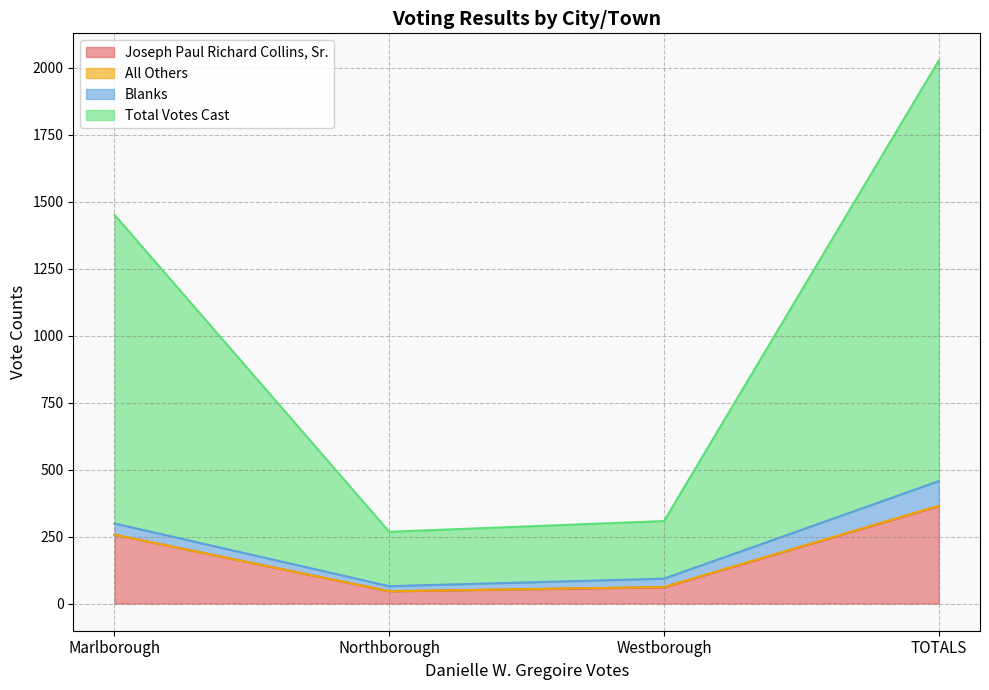

At how many categories does at least one series exceed 884?

2